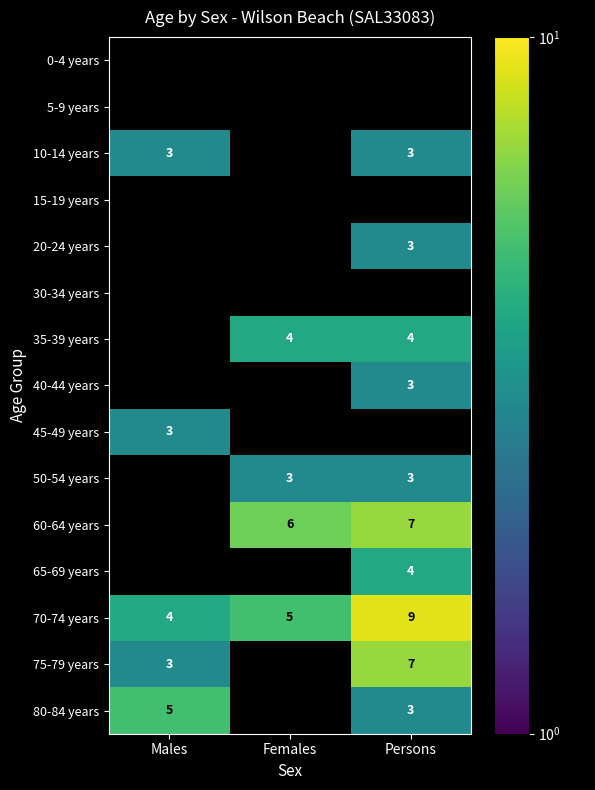

How many distinct data groups are displayed?

15